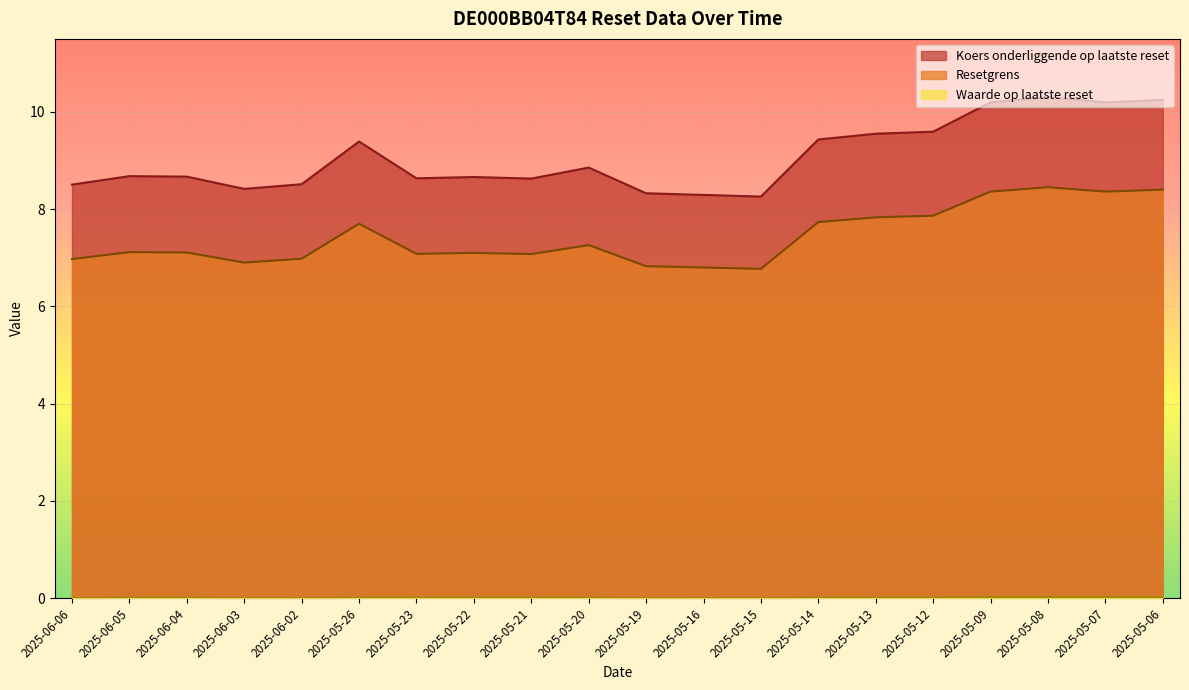

Reading left to right, extract all data points from this chart.

Koers onderliggende op laatste reset: 8.5	8.7	8.7	8.4	8.5	9.4	8.6	8.7	8.6	8.9	8.3	8.3	8.3	9.4	9.6	9.6	10.2	10.3	10.2	10.2
Resetgrens: 7.0	7.1	7.1	6.9	7.0	7.7	7.1	7.1	7.1	7.3	6.8	6.8	6.8	7.7	7.8	7.9	8.4	8.4	8.4	8.4
Waarde op laatste reset: 0.0	0.0	0.0	0.0	0.0	0.0	0.0	0.0	0.0	0.0	0.0	0.0	0.0	0.0	0.0	0.0	0.0	0.0	0.0	0.0